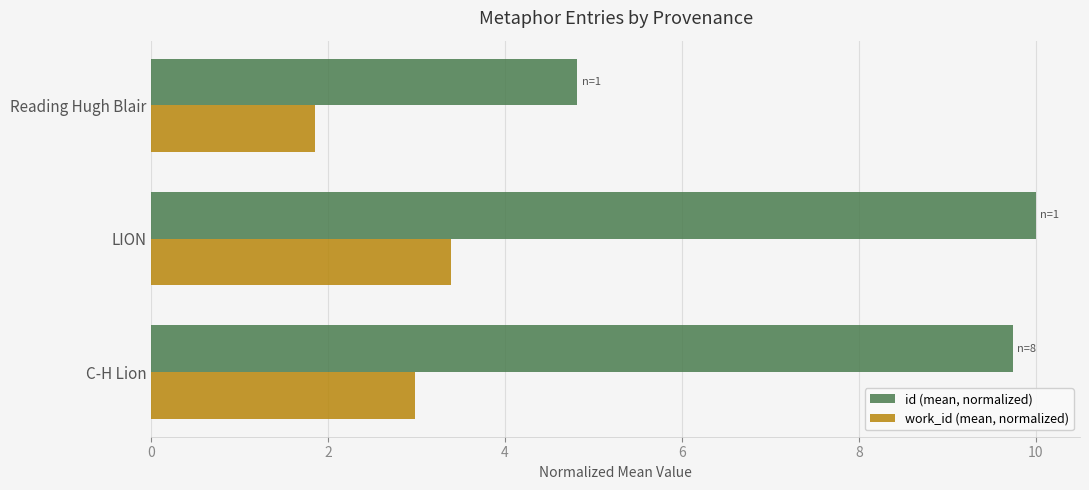

The work_id (mean, normalized) series shows 3.4 at LION. True or false?

True